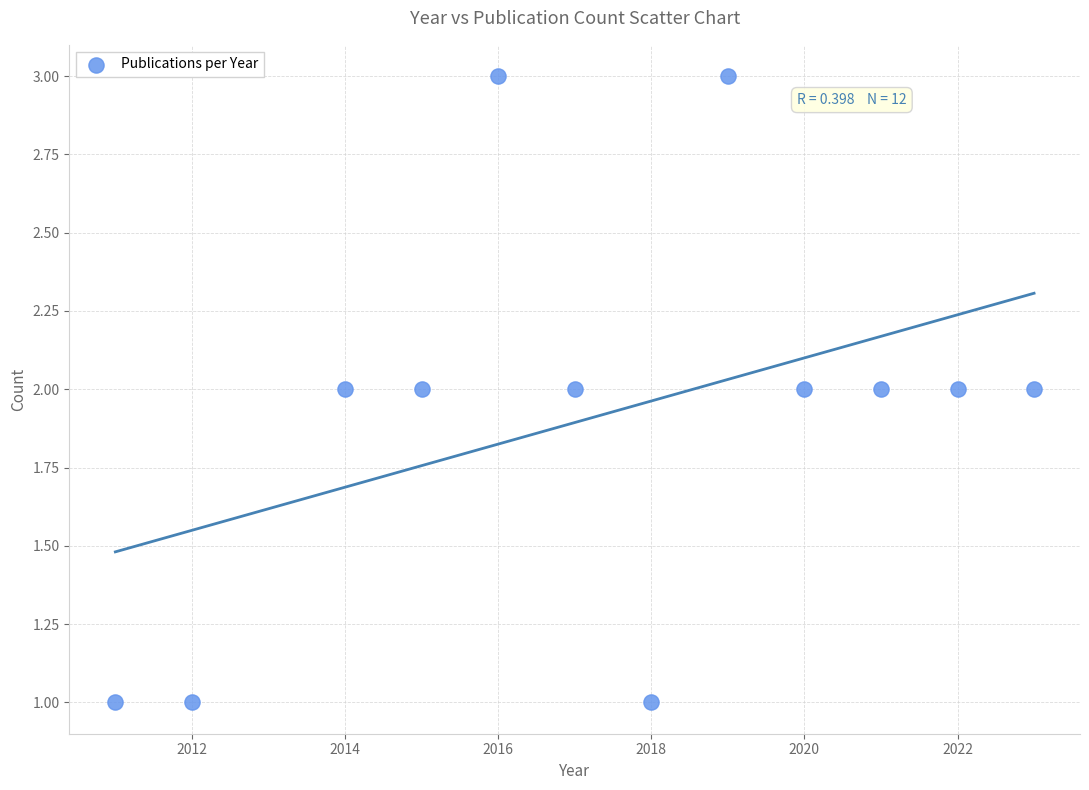

What is the average X value?

2017